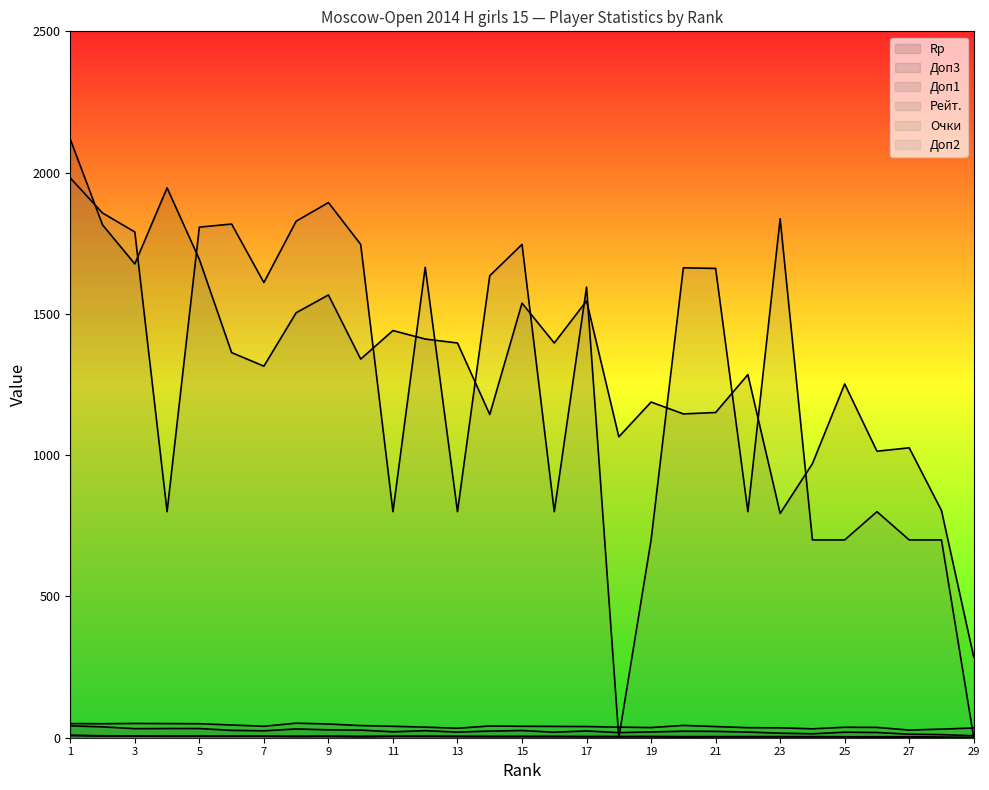

Reading left to right, what are all the values shown in this chart?

Rp: 2118.0	1815.0	1677.0	1946.0	1693.0	1363.0	1315.0	1504.0	1567.0	1340.0	1441.0	1411.0	1397.0	1144.0	1538.0	1397.0	1546.0	1065.0	1188.0	1146.0	1151.0	1285.0	794.0	970.0	1252.0	1014.0	1026.0	804.0	285.0
Доп3: 42.0	38.5	32.0	32.5	32.5	26.0	24.5	31.0	28.0	27.0	21.0	25.0	20.0	23.5	25.5	19.5	24.0	18.0	20.5	23.0	22.5	20.0	16.0	14.0	19.5	18.5	12.5	11.0	7.0
Доп1: 50.0	49.5	50.5	50.0	49.5	45.0	40.5	51.5	48.5	43.0	40.5	37.5	33.5	41.5	40.5	40.0	39.5	37.5	36.0	43.5	39.5	35.5	35.0	31.5	37.0	36.5	27.0	30.5	34.5
Рейт.: 1981.0	1857.0	1790.0	800.0	1807.0	1818.0	1611.0	1828.0	1894.0	1746.0	800.0	1665.0	800.0	1635.0	1746.0	800.0	1595.0	0.0	700.0	1663.0	1661.0	800.0	1837.0	700.0	700.0	800.0	700.0	700.0	0.0
Очки: 8.5	7.0	6.0	6.0	6.0	5.5	5.5	5.0	5.0	5.0	5.0	5.0	5.0	4.5	4.5	4.5	4.5	4.5	4.5	4.0	4.0	4.0	4.0	4.0	3.5	3.5	3.5	2.0	1.0
Доп2: 8.0	6.0	6.0	5.0	5.0	5.0	5.0	4.0	5.0	3.0	5.0	5.0	4.0	4.0	4.0	4.0	3.0	3.0	3.0	2.0	3.0	3.0	3.0	3.0	3.0	2.0	2.0	1.0	0.0